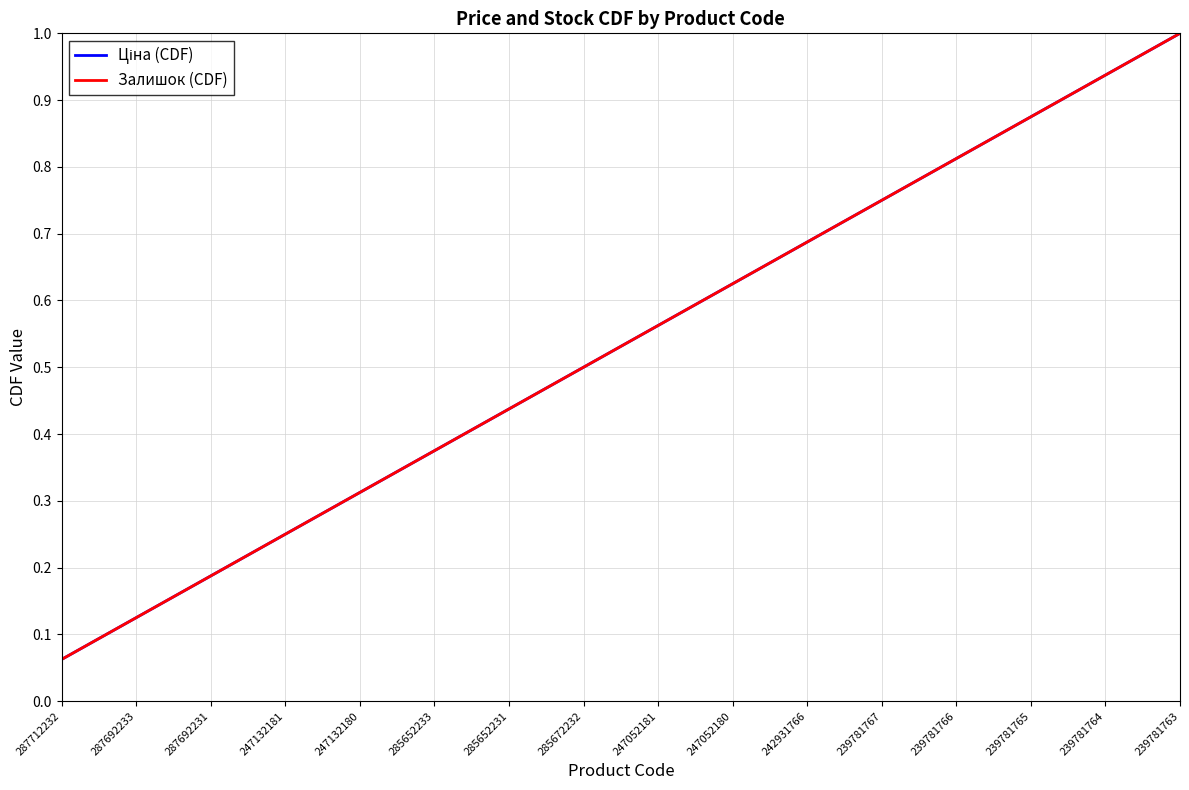

Is this an area chart (filled region under the line)?

No